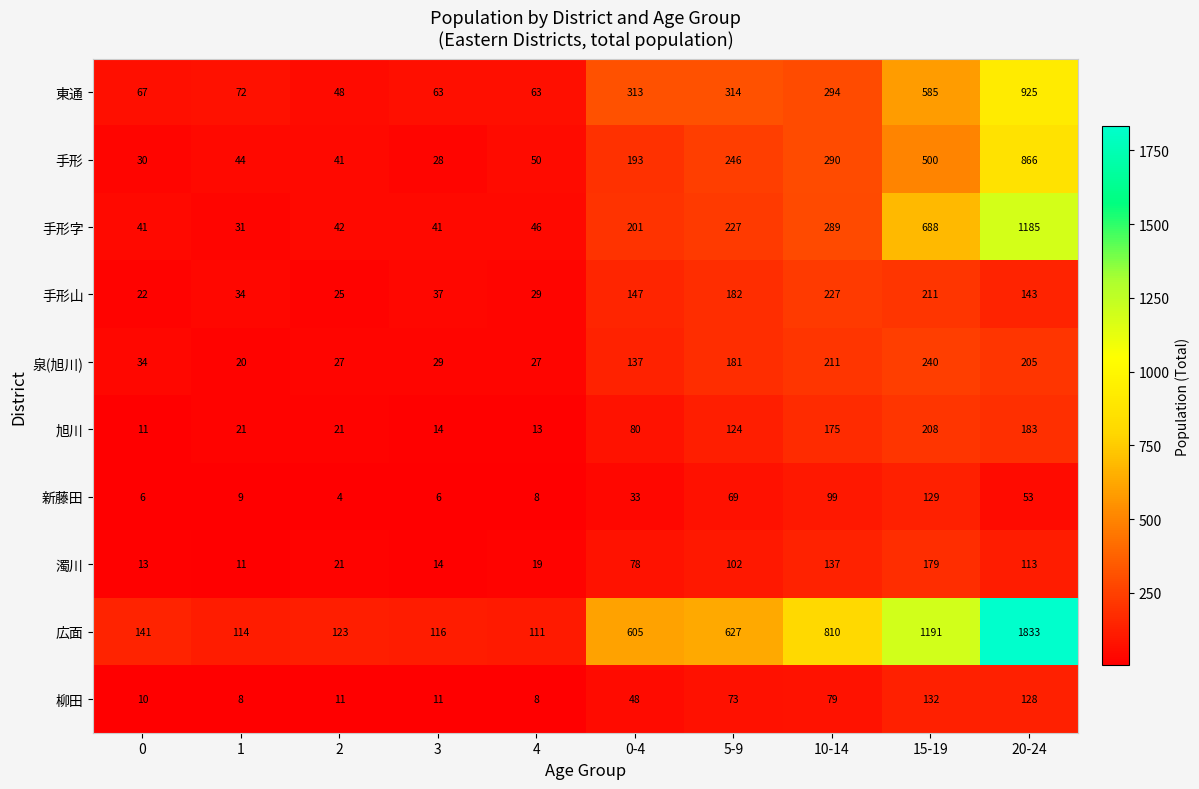

Read the 手形山 value at 5-9, to the nearest 50.

200